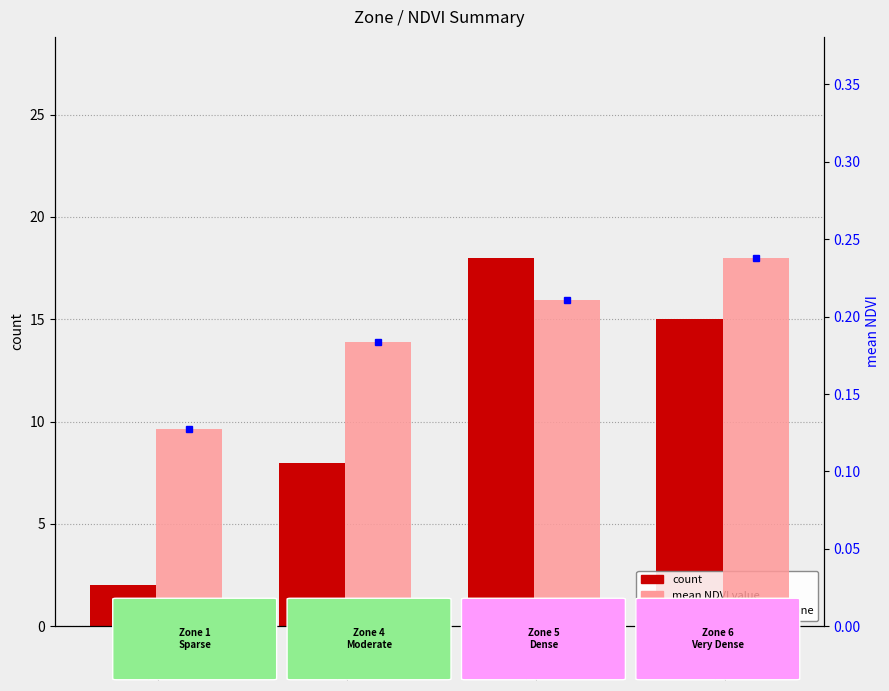

How many distinct data groups are displayed?

2